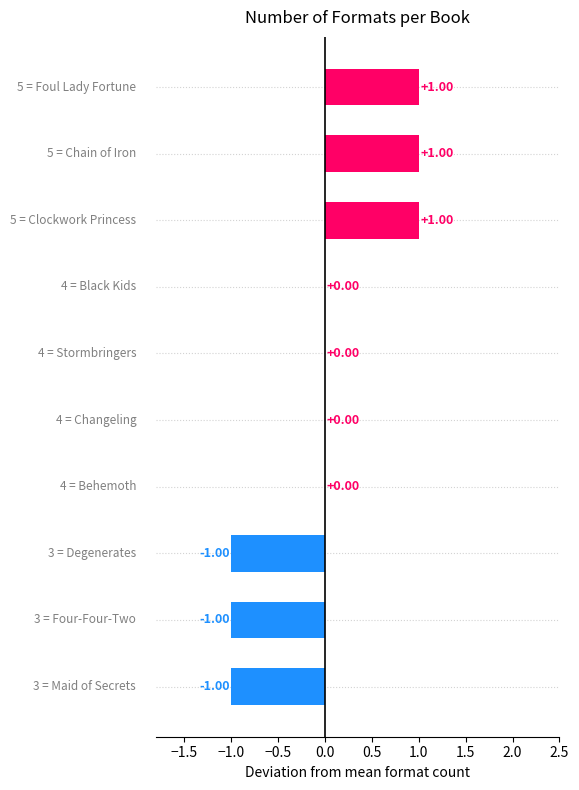

How many series are shown in this chart?

1